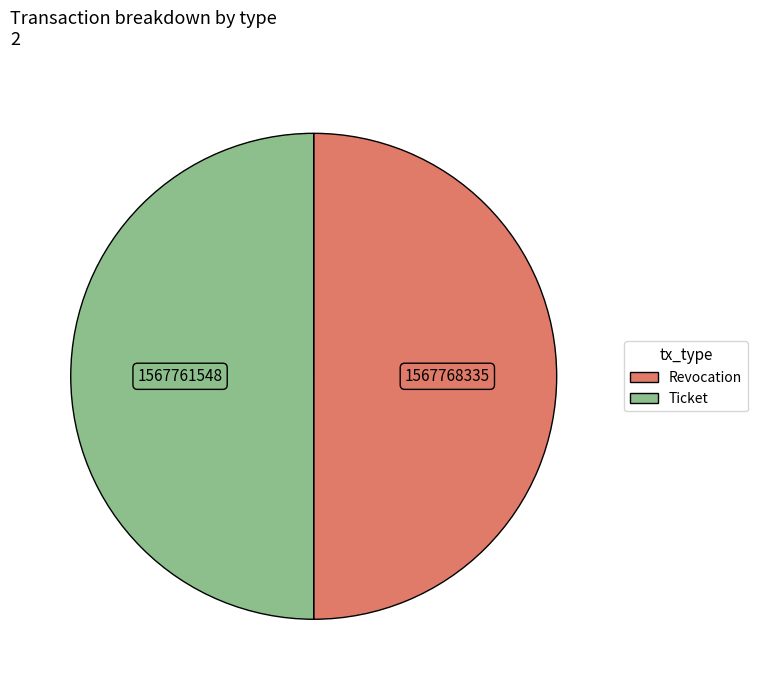

What is the ratio of the value at Revocation to the value at Ticket?

1.0